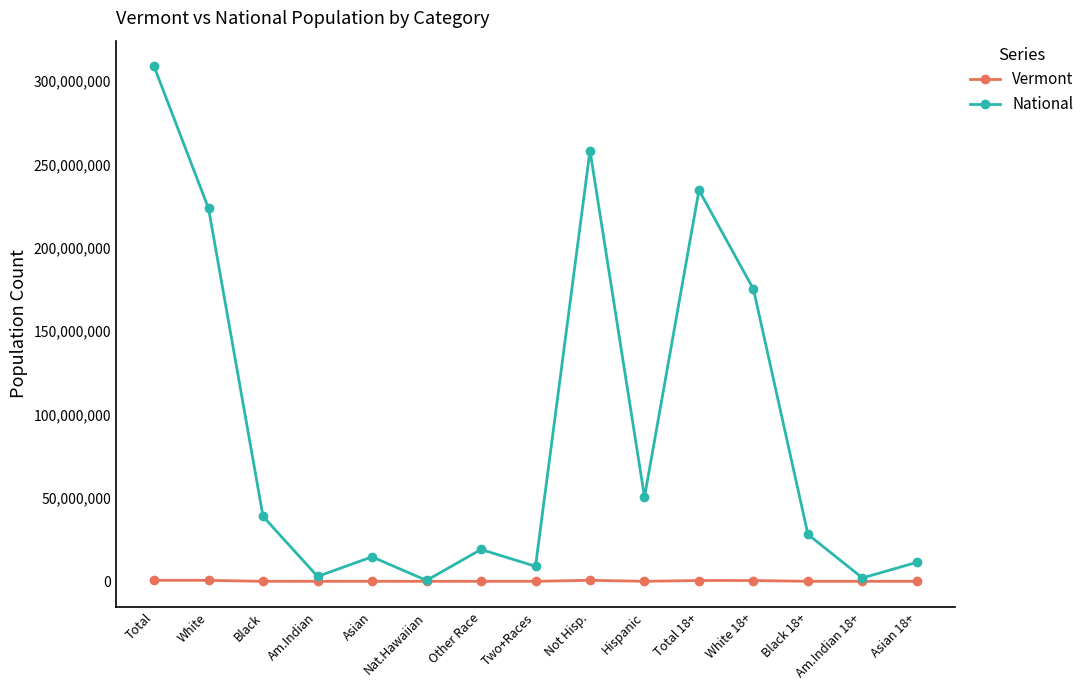

Is it true that National equals 223553265 at White?

True